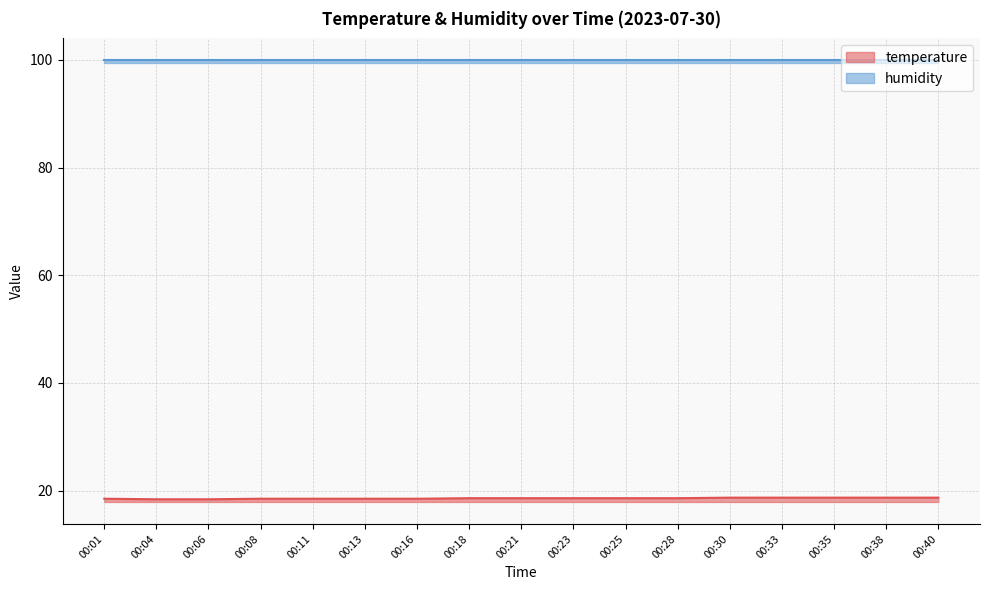

Count the values in the range 18 to 19.

17